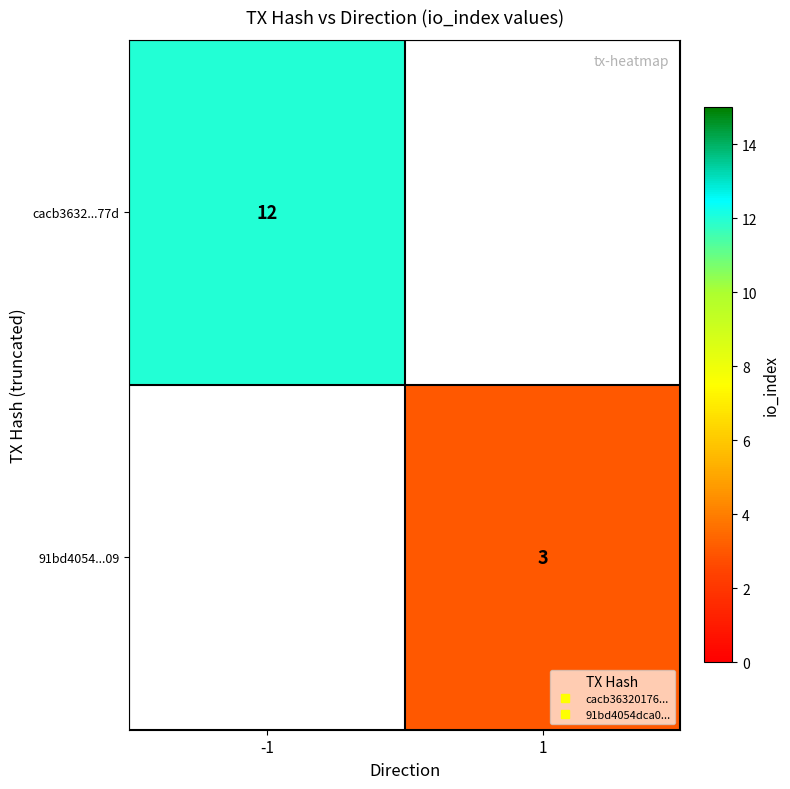

Count the number of categories in the chart.

2